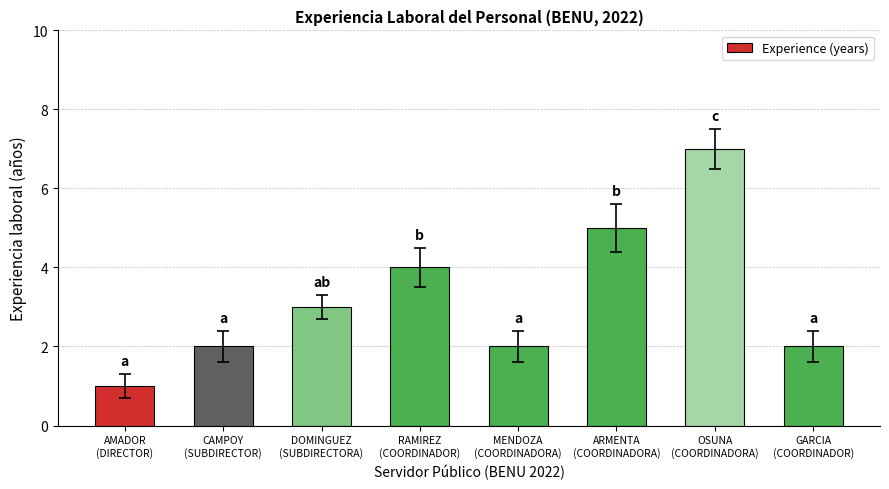

Reading left to right, transcribe all the data shown in this chart.

AMADOR
(DIRECTOR)=1	CAMPOY
(SUBDIRECTOR)=2	DOMINGUEZ
(SUBDIRECTORA)=3	RAMIREZ
(COORDINADOR)=4	MENDOZA
(COORDINADORA)=2	ARMENTA
(COORDINADORA)=5	OSUNA
(COORDINADORA)=7	GARCIA
(COORDINADOR)=2